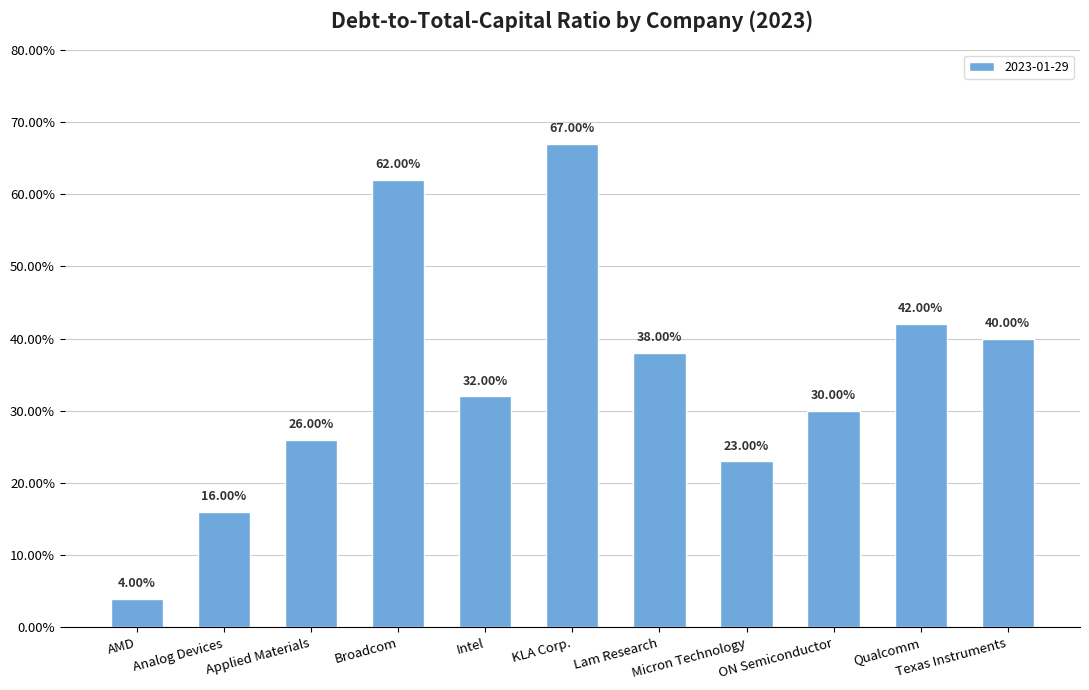

Which label corresponds to the largest value in the chart?

KLA Corp.